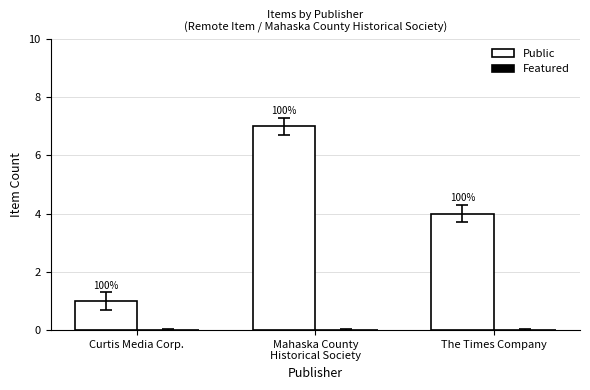

How many bars are there in total?

3